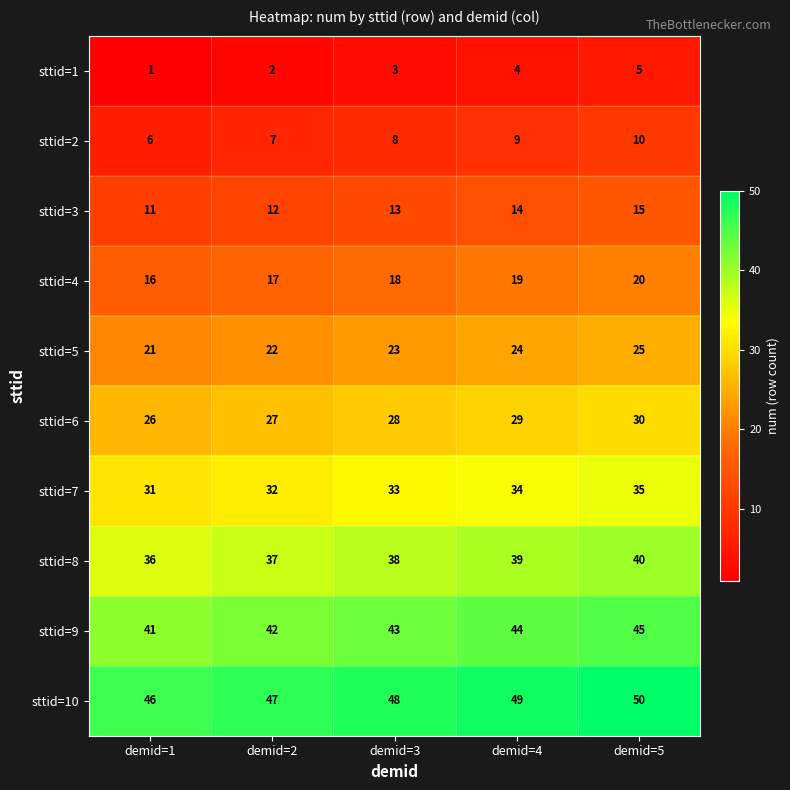

How many series are shown in this chart?

10